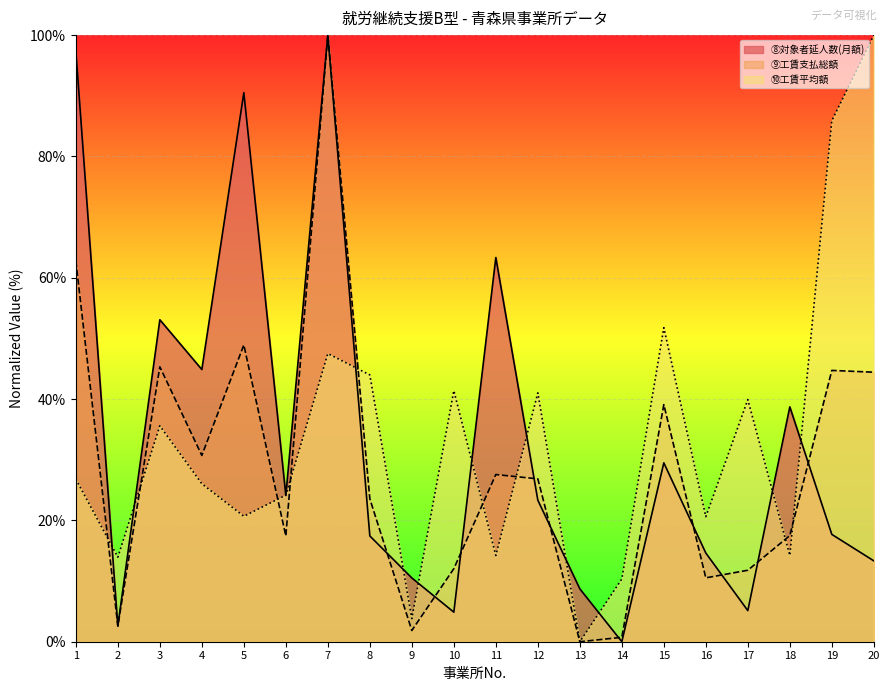

Which series has the largest total across all categories?

⑩工賃平均額